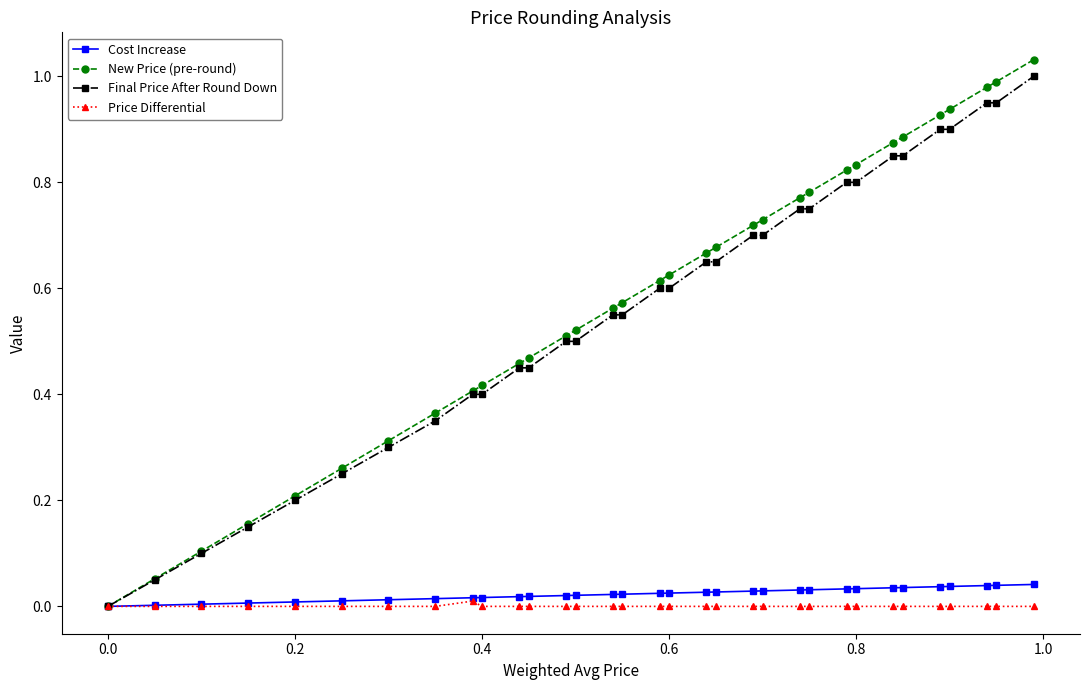

Which series has the largest range (max minus min)?

New Price (pre-round)